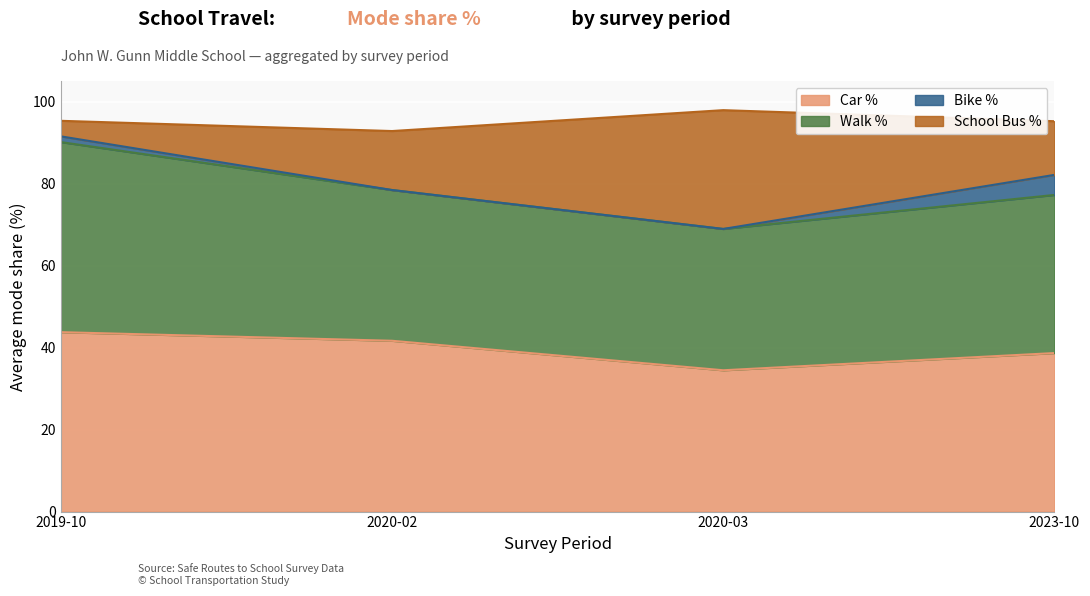

What position from the right is 2019-10?

4